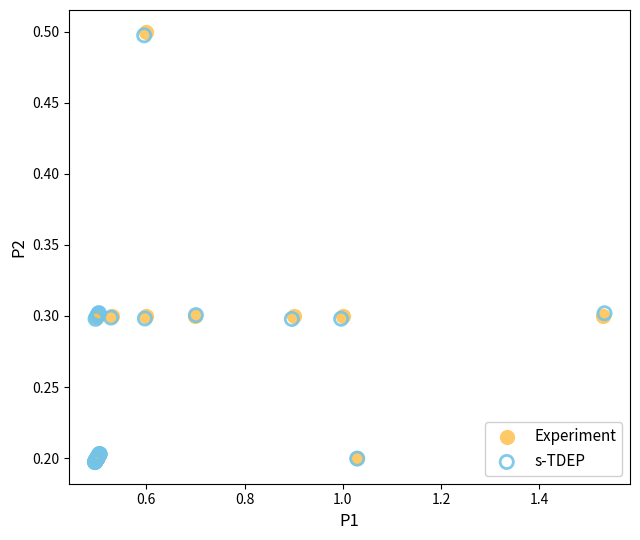

What are all the series names shown in the legend?

Experiment, s-TDEP